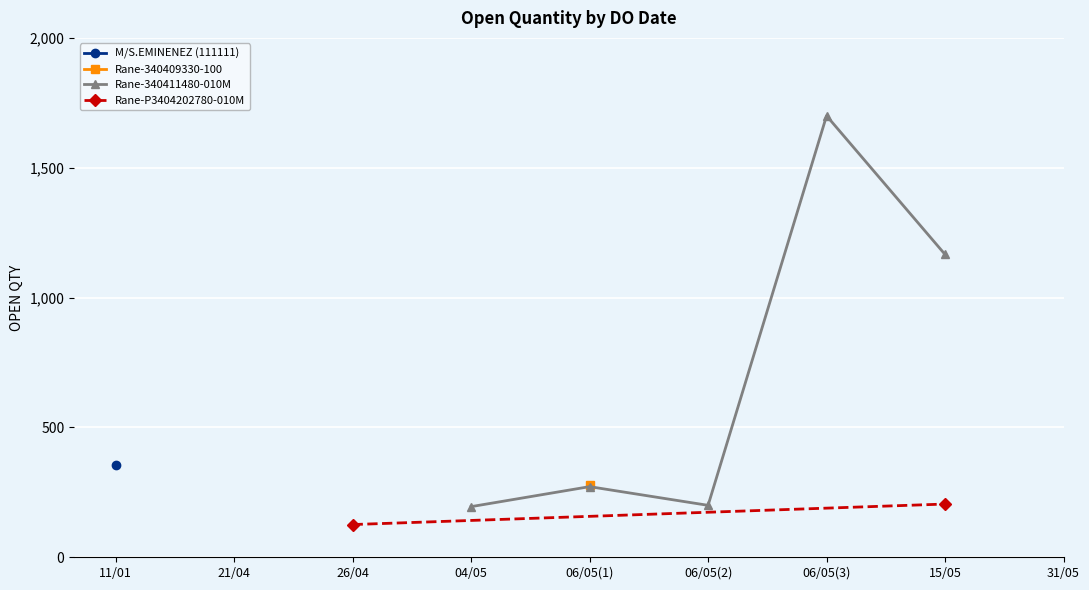

Read the value at 8.

205